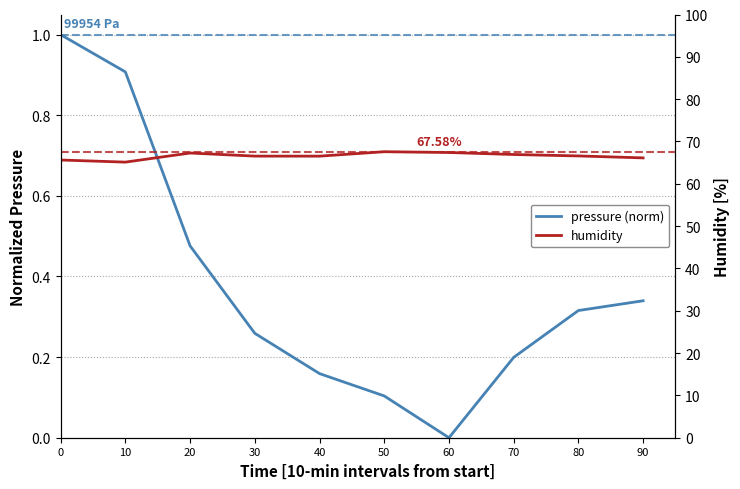

What is the difference between the maximum and second lowest values in the humidity series?

2.0